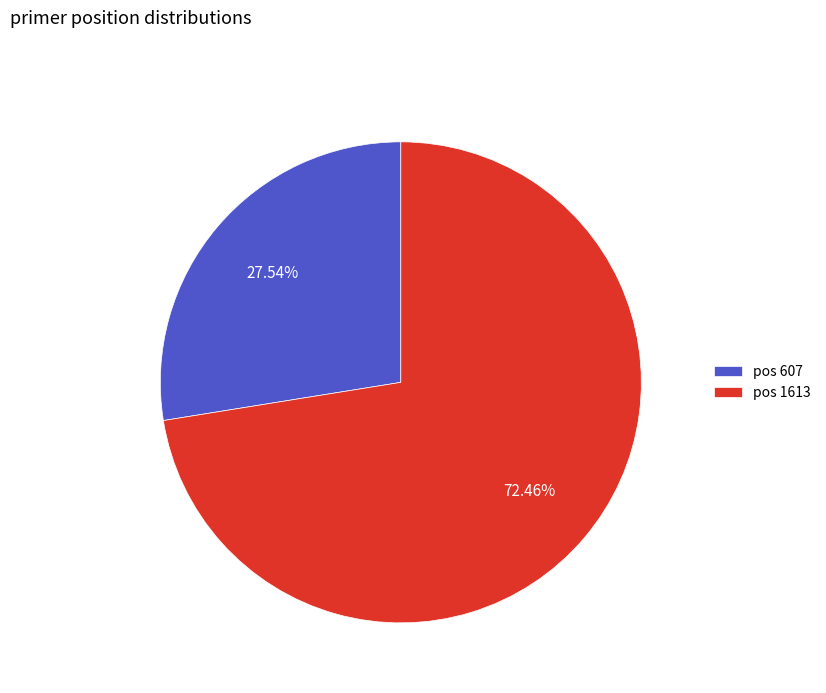

What is the ratio of the value at pos 1613 to the value at pos 607?

2.6